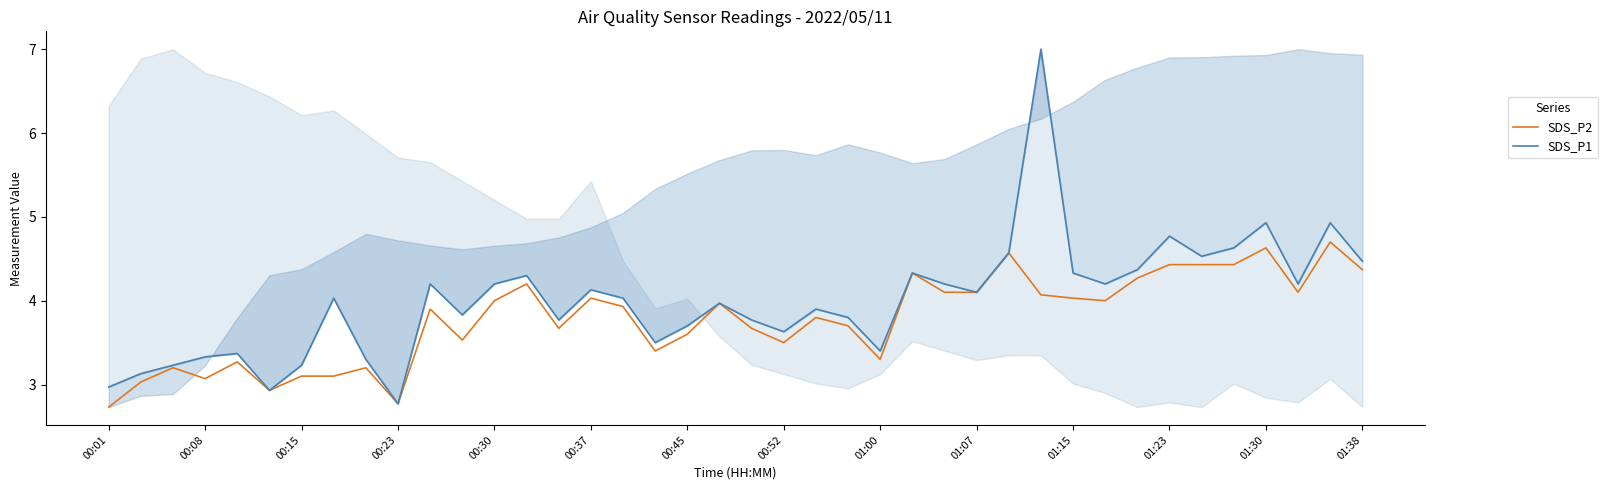

The SDS_P2 series shows 3.3 at 01:00. True or false?

True